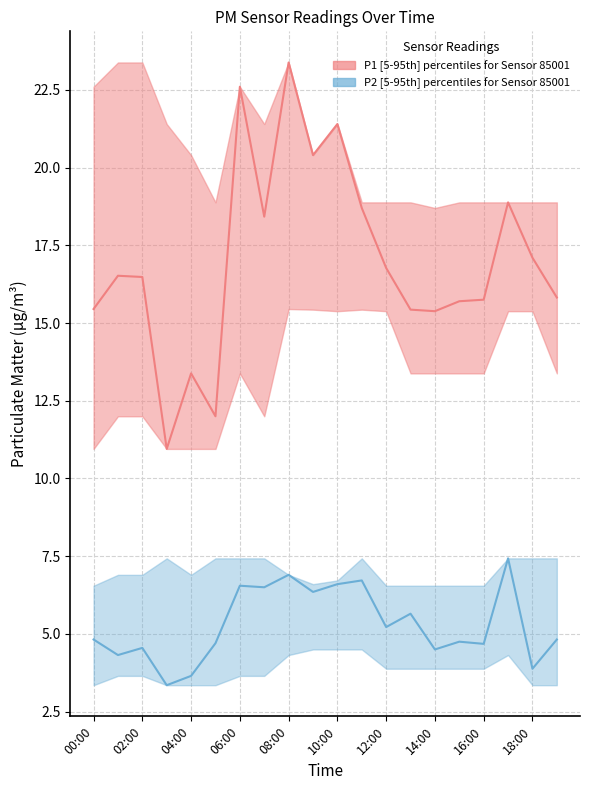

List the series in order of their peak value, highest first.

P1 median, P2 median